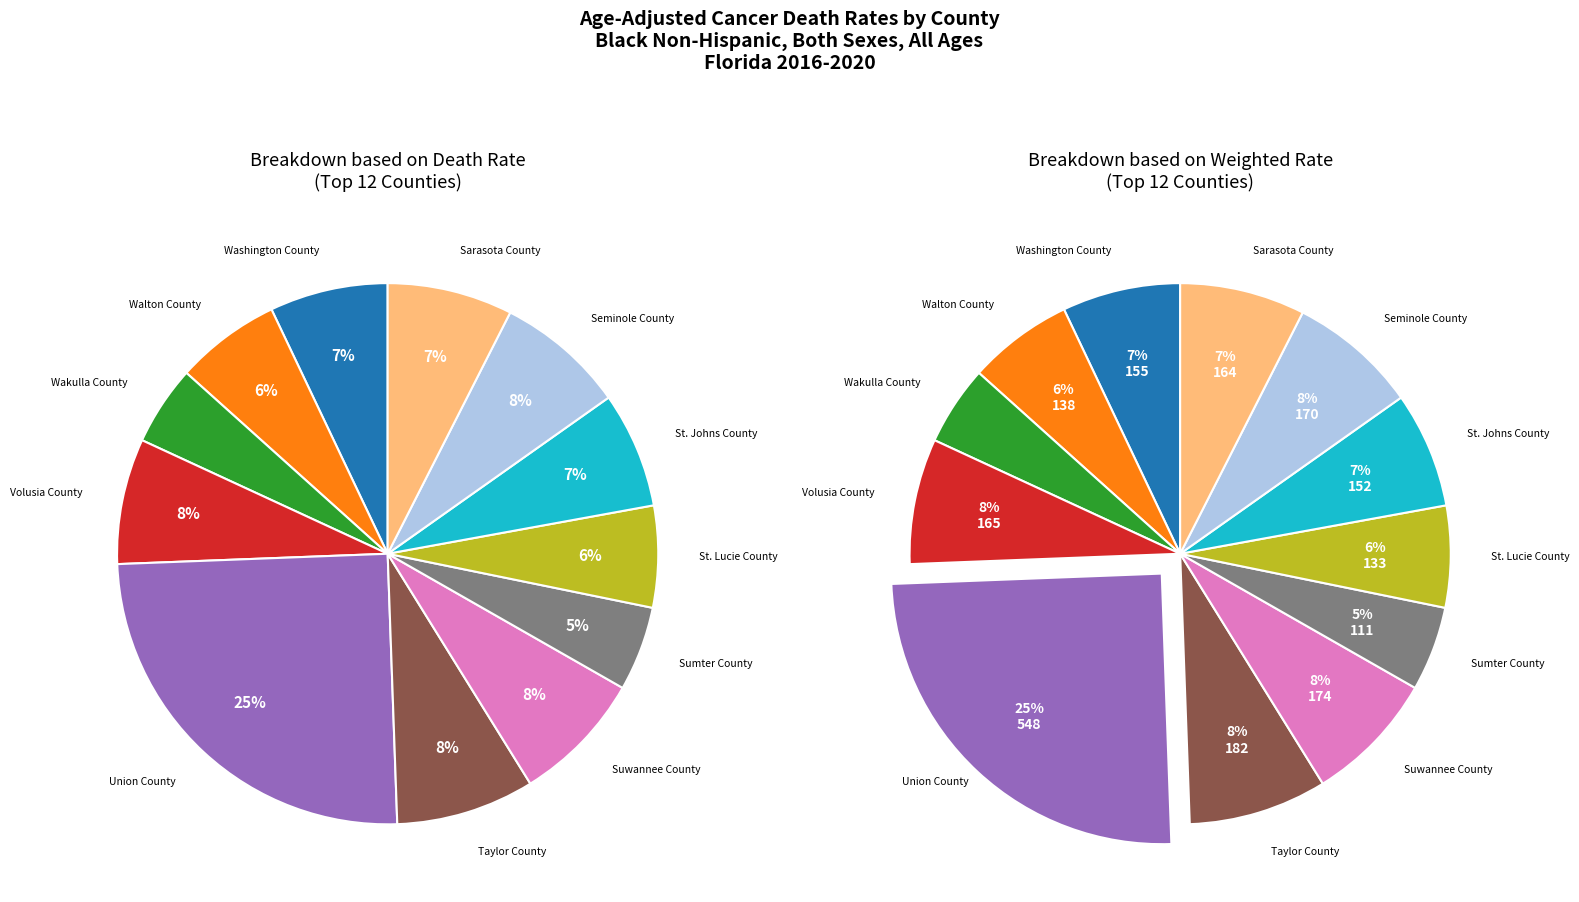

Is the sum of St. Lucie County and Sarasota County greater than half?

No